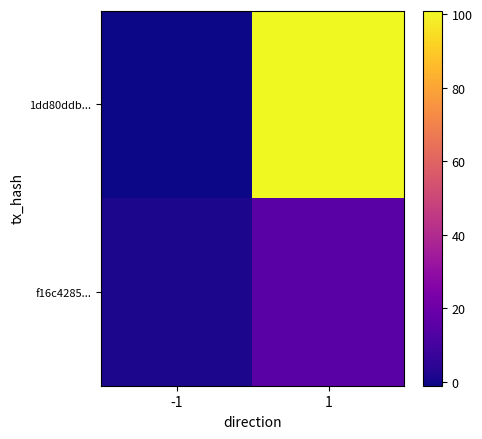

Between -1 and 1, which is larger?

1